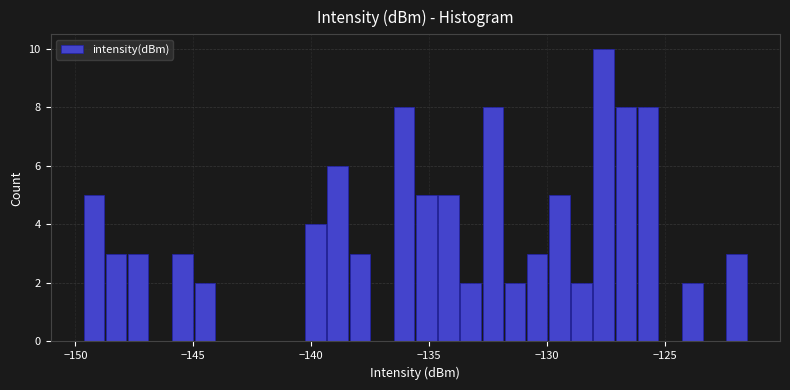

Read against the x-axis, roughly where is the centre of the tallest bar?

-127.5